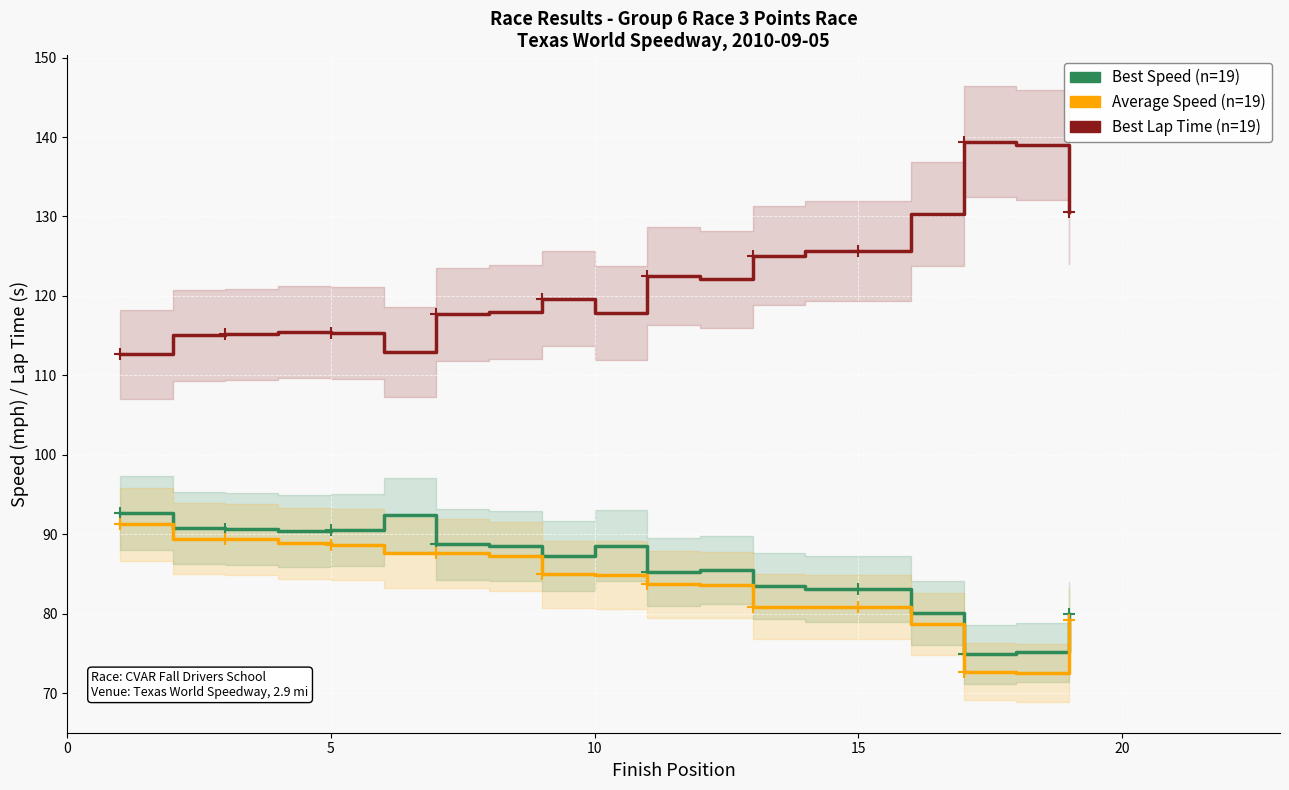

What is the total value across all series at 7?

293.7